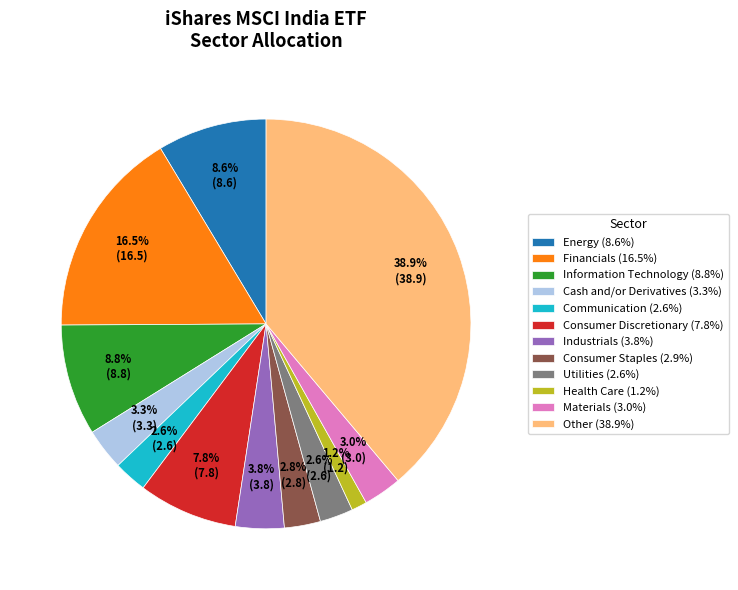

Do Communication (2.6%) and Cash and/or Derivatives (3.3%) together represent more than half of the pie?

No